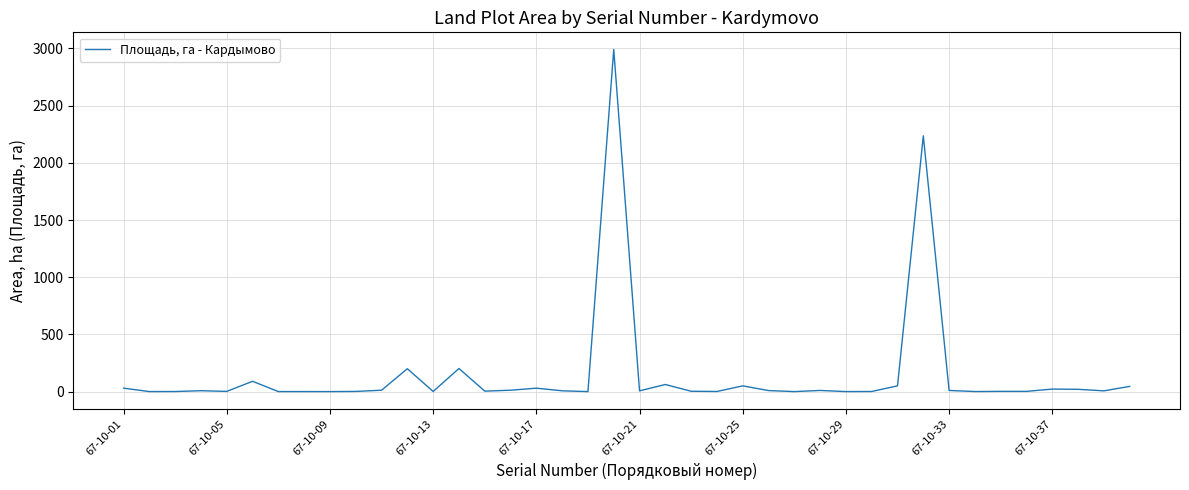

What is the difference between the maximum and minimum values?

2991.0